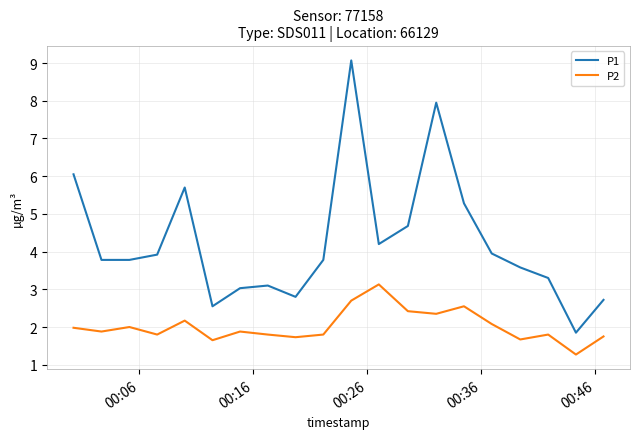

What is the maximum value shown in the chart?

9.1